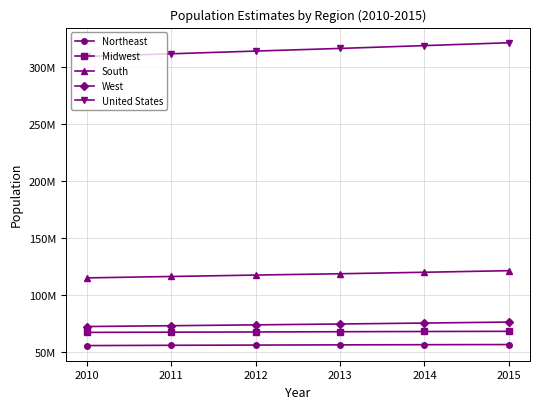

What is the sum of the South values at 2015 and 2012?

238514187